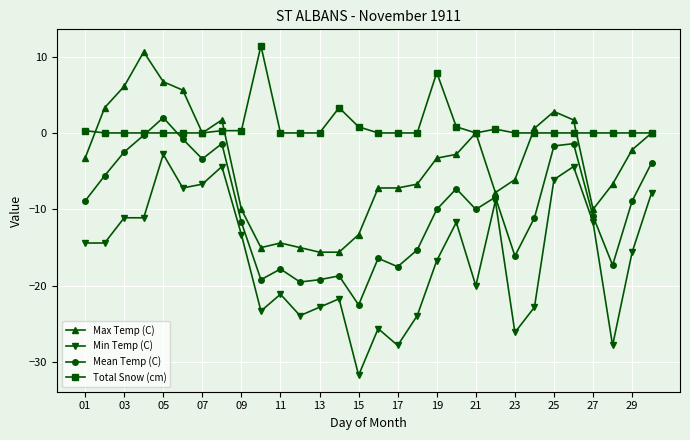

Reading left to right, transcribe all the data shown in this chart.

Max Temp (C): -3.3	3.3	6.1	10.6	6.7	5.6	0.0	1.7	-10.0	-15.0	-14.4	-15.0	-15.6	-15.6	-13.3	-7.2	-7.2	-6.7	-3.3	-2.8	0.0	-7.8	-6.1	0.6	2.8	1.7	-10.0	-6.7	-2.2	0.0
Min Temp (C): -14.4	-14.4	-11.1	-11.1	-2.8	-7.2	-6.7	-4.4	-13.3	-23.3	-21.1	-23.9	-22.8	-21.7	-31.7	-25.6	-27.8	-23.9	-16.7	-11.7	-20.0	-8.9	-26.1	-22.8	-6.1	-4.4	-11.7	-27.8	-15.6	-7.8
Mean Temp (C): -8.9	-5.6	-2.5	-0.3	2.0	-0.8	-3.4	-1.4	-11.7	-19.2	-17.8	-19.5	-19.2	-18.7	-22.5	-16.4	-17.5	-15.3	-10.0	-7.3	-10.0	-8.4	-16.1	-11.1	-1.7	-1.4	-10.9	-17.3	-8.9	-3.9
Total Snow (cm): 0.3	0.0	0.0	0.0	0.0	0.0	0.0	0.3	0.3	11.4	0.0	0.0	0.0	3.3	0.8	0.0	0.0	0.0	7.9	0.8	0.0	0.5	0.0	0.0	0.0	0.0	0.0	0.0	0.0	0.0